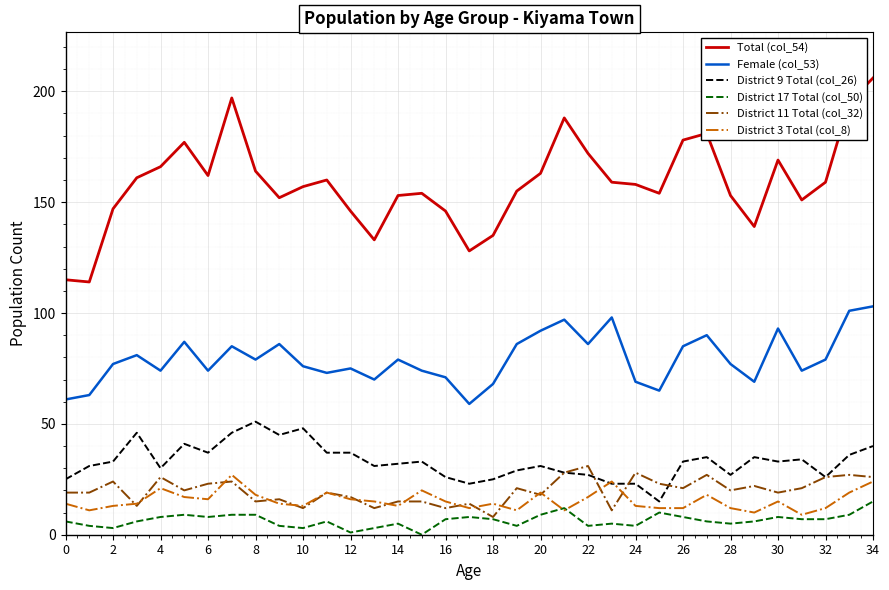

True or false: Female (col_53) has more than 2 points higher than both neighbors.

True